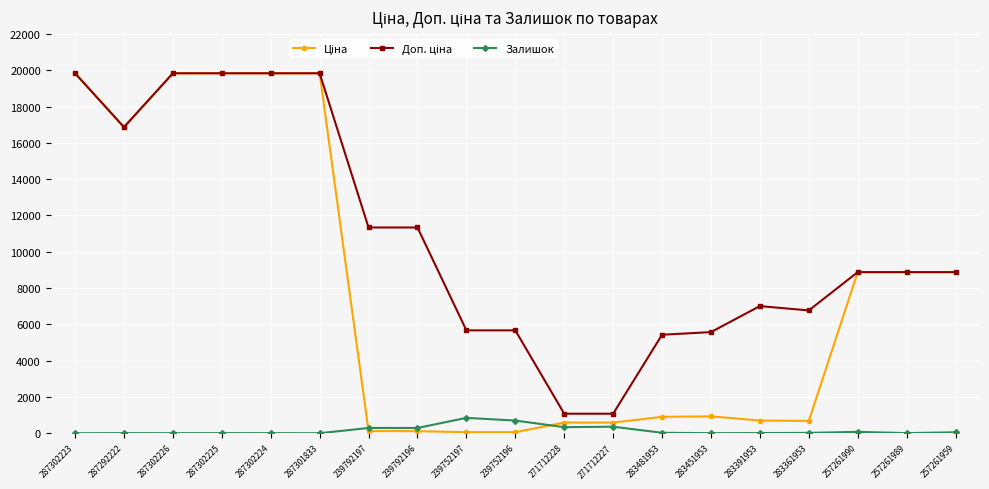

At how many categories does at least one series exceed 11659?

6